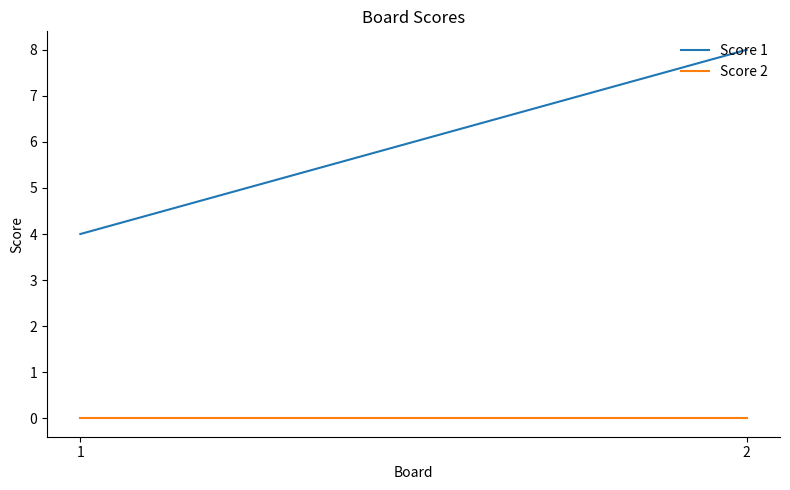

Reading right to left, transcribe all the data shown in this chart.

Score 1: 8	4
Score 2: 0	0